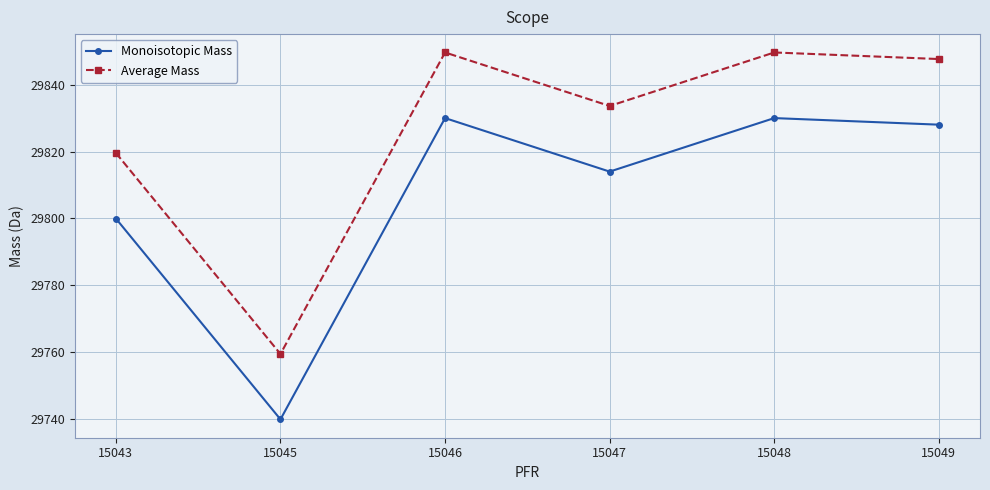

How many data points in Monoisotopic Mass are above 29828?

3